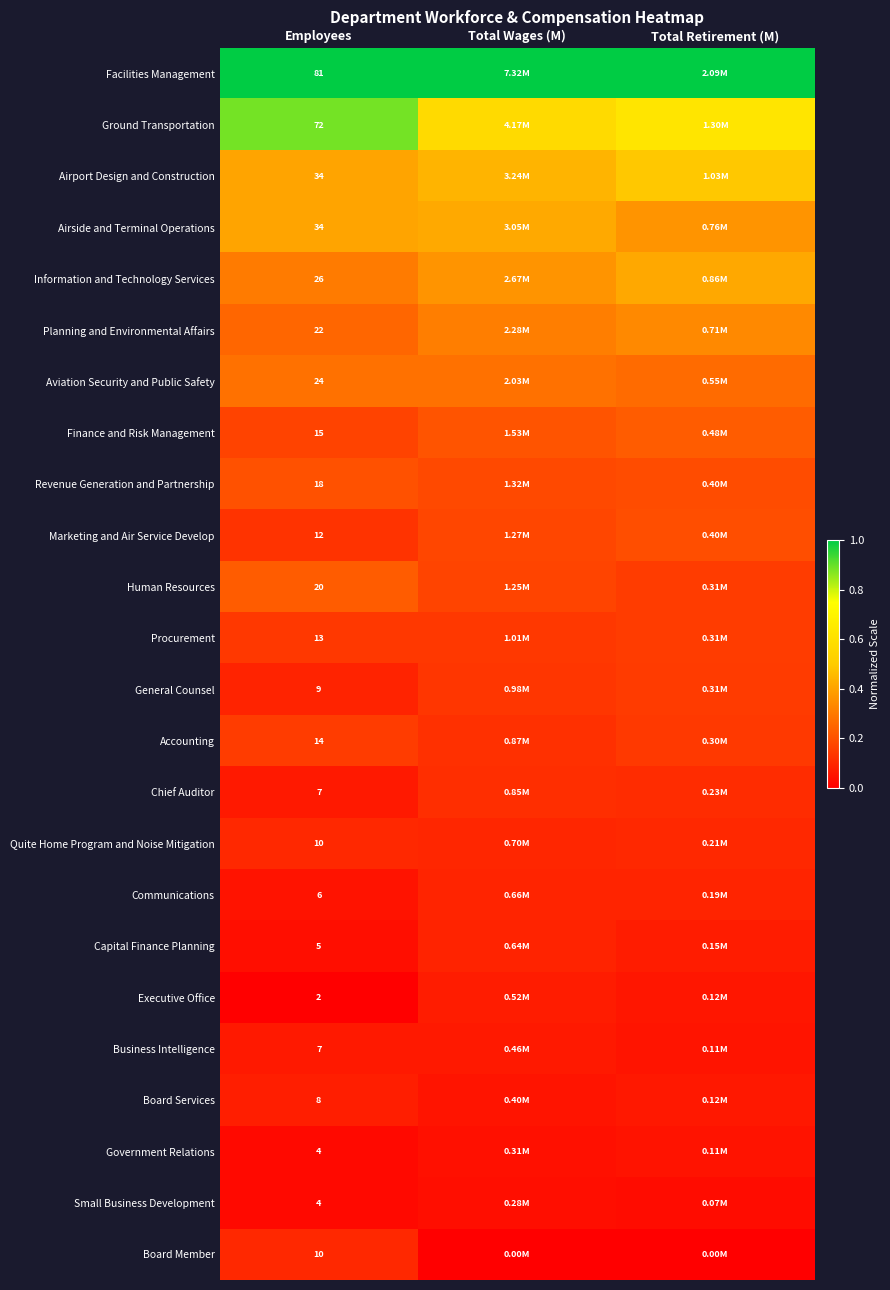

Is the value of Communications at Employees greater than the value of Airside and Terminal Operations at Employees?

No